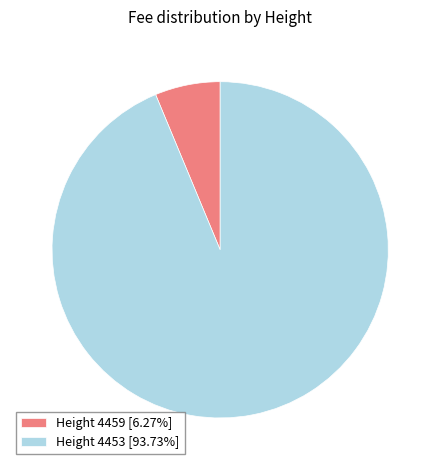

Is the sum of Height 4459 [6.27%] and Height 4453 [93.73%] greater than half?

Yes